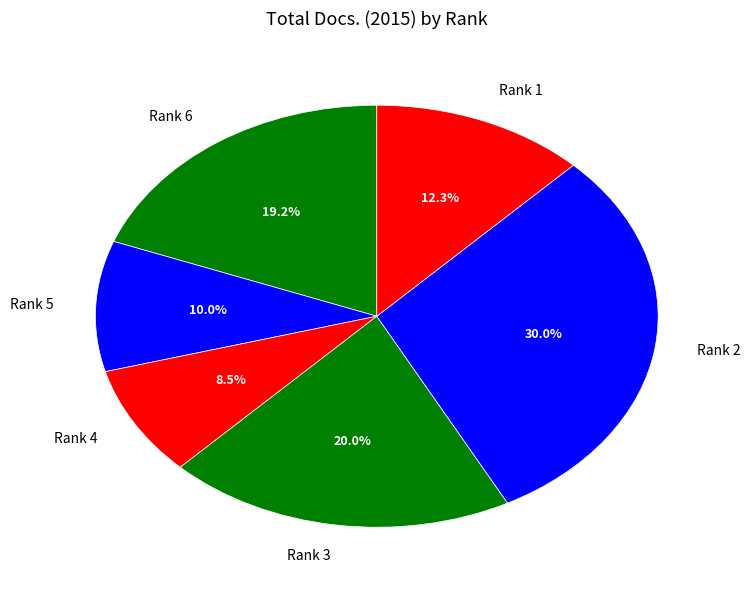

Count the number of slices in the pie.

6